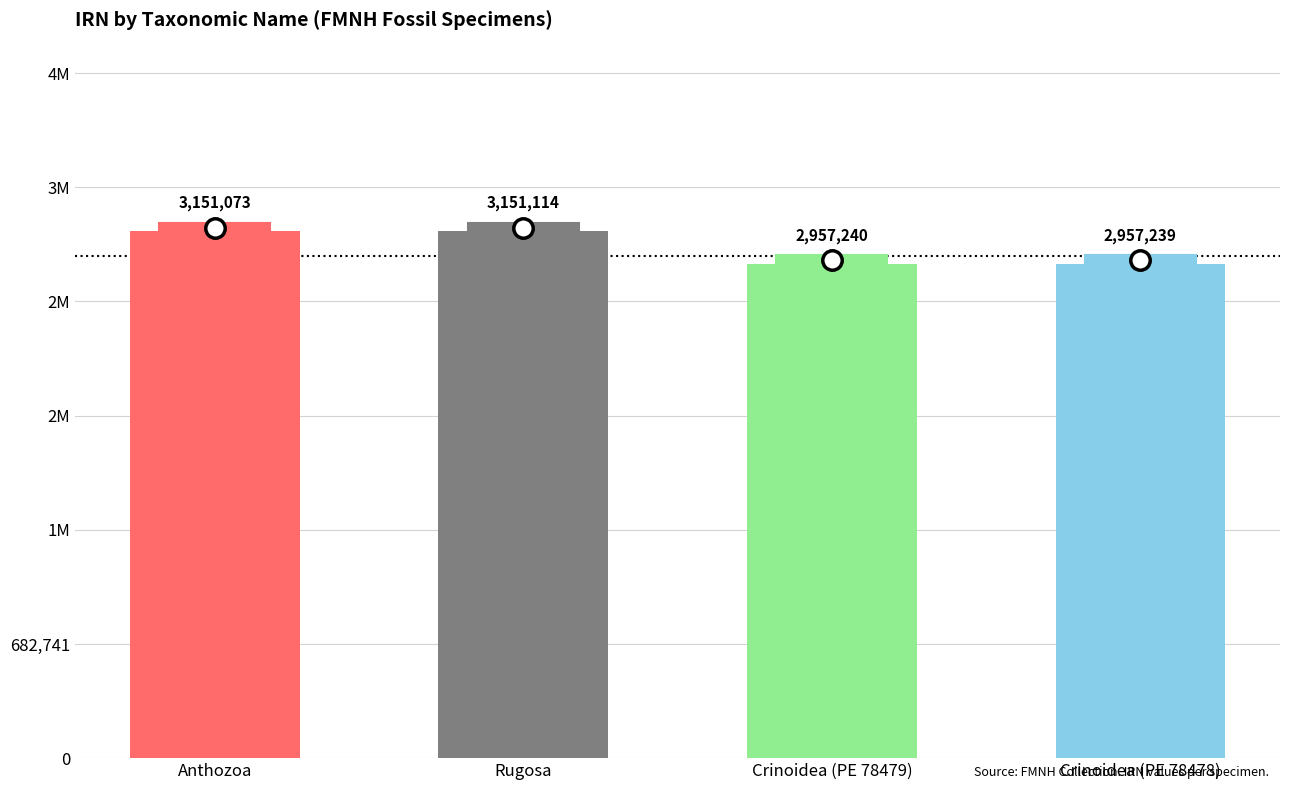

True or false: the data shows 2957240 at Crinoidea (PE 78479).

True